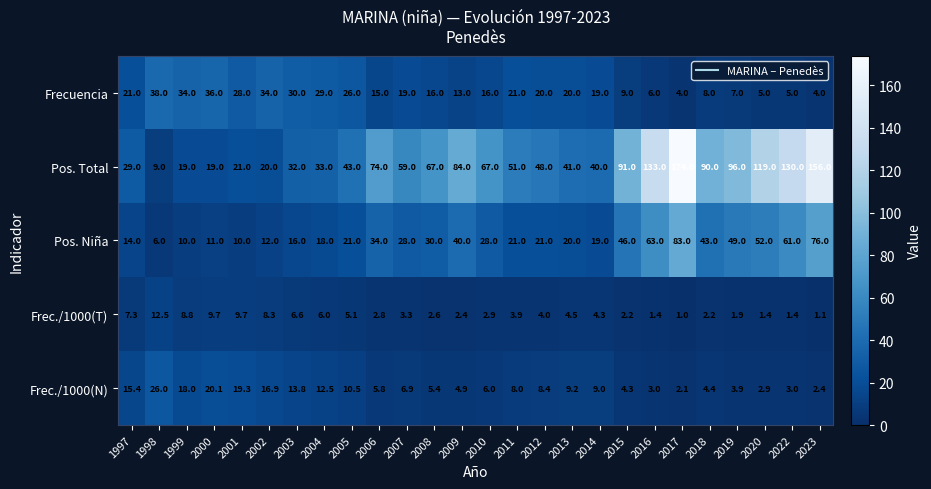

How many data points does each series have?

26